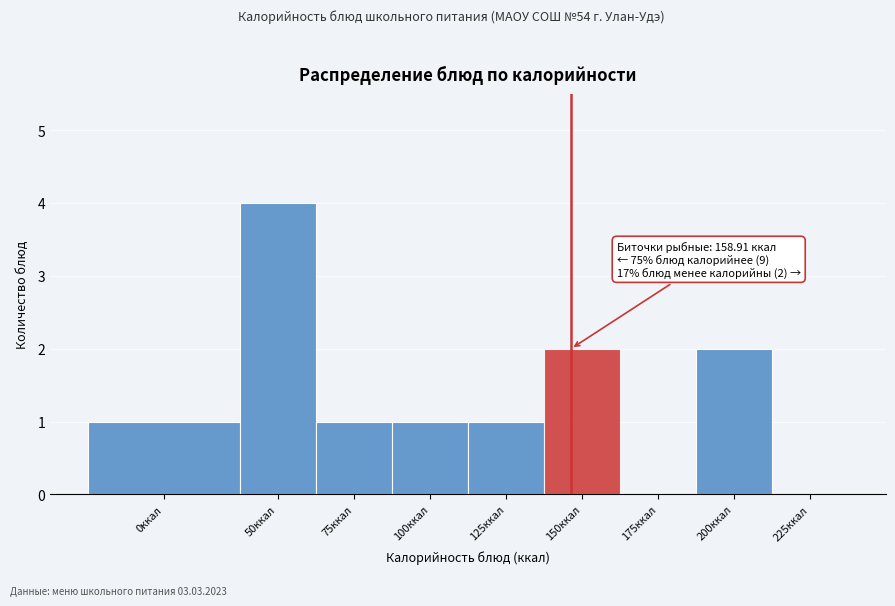

Reading left to right, transcribe all the data shown in this chart.

0ккал=1	50ккал=4	75ккал=1	100ккал=1	125ккал=1	150ккал=2	175ккал=0	200ккал=2	225ккал=0